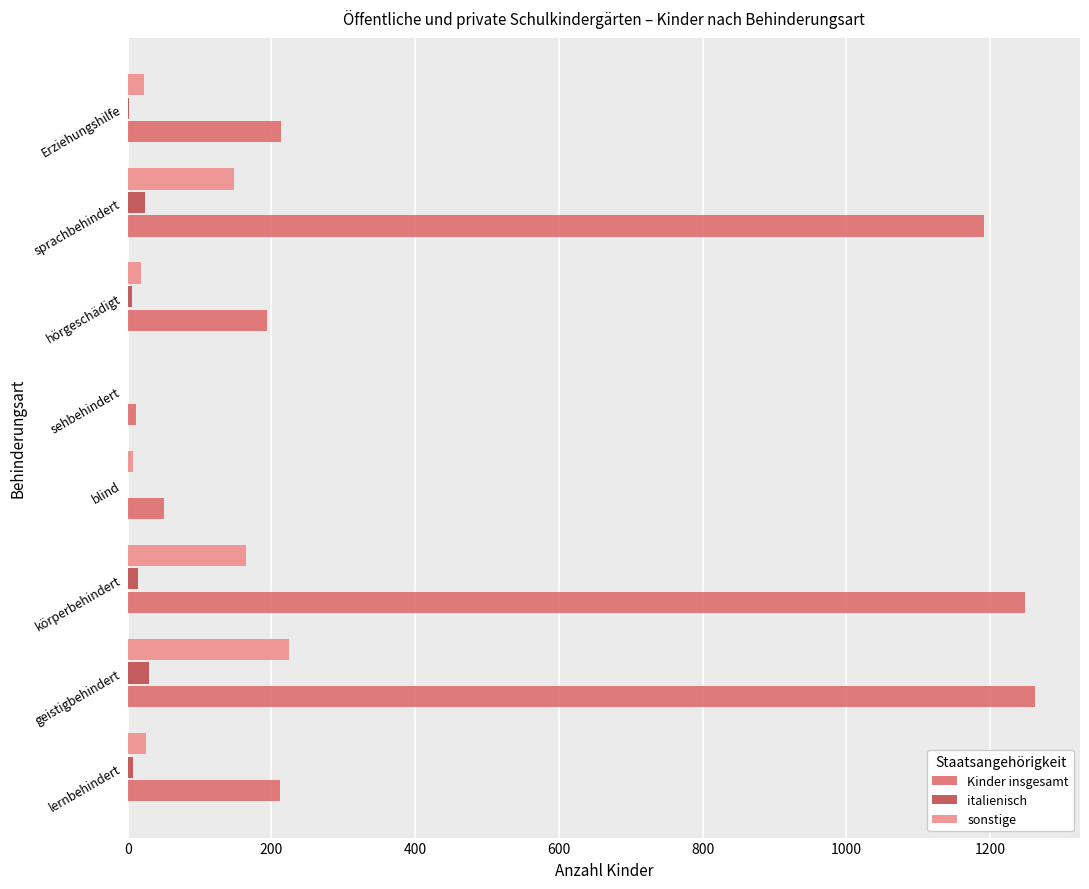

Which series changed the most between lernbehindert and geistigbehindert?

Kinder insgesamt